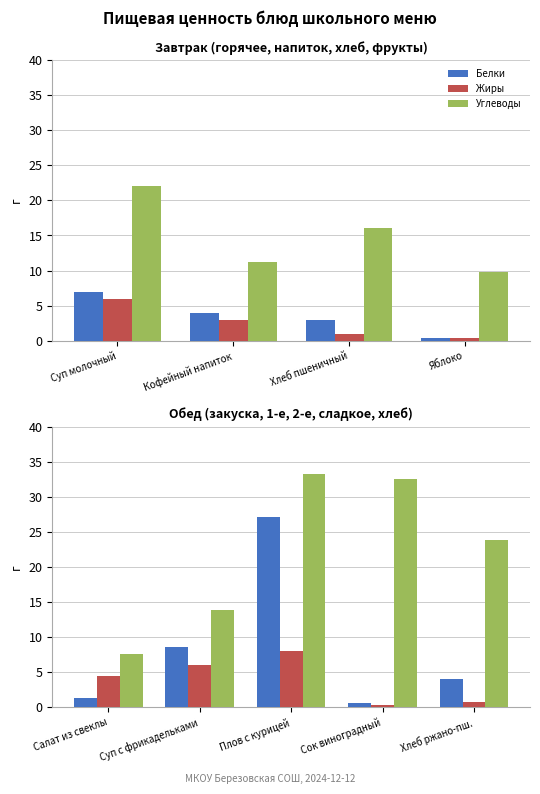

What is the maximum value shown in the chart?

33.2